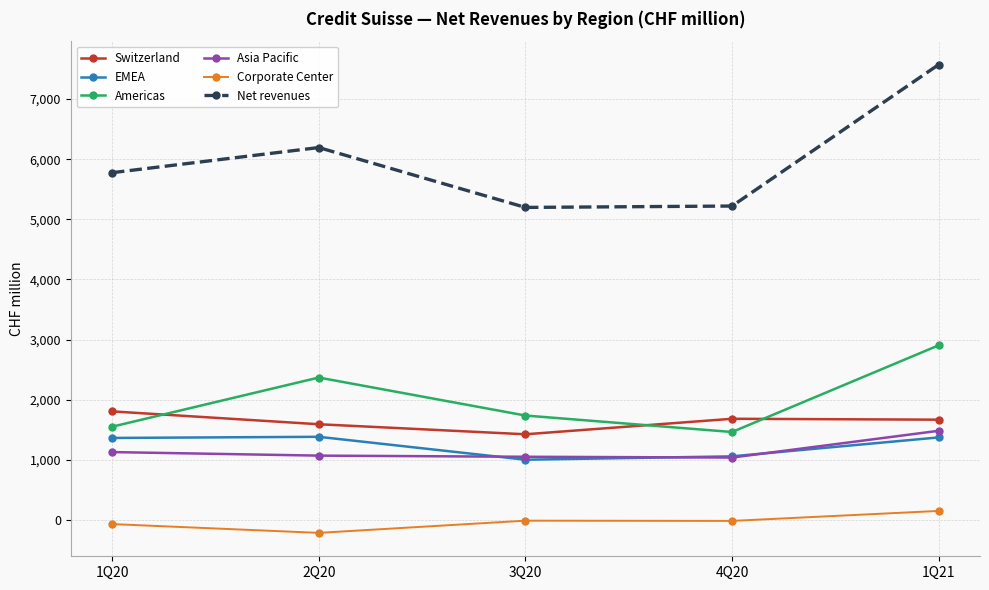

True or false: Switzerland has more than 1 points higher than both neighbors.

False